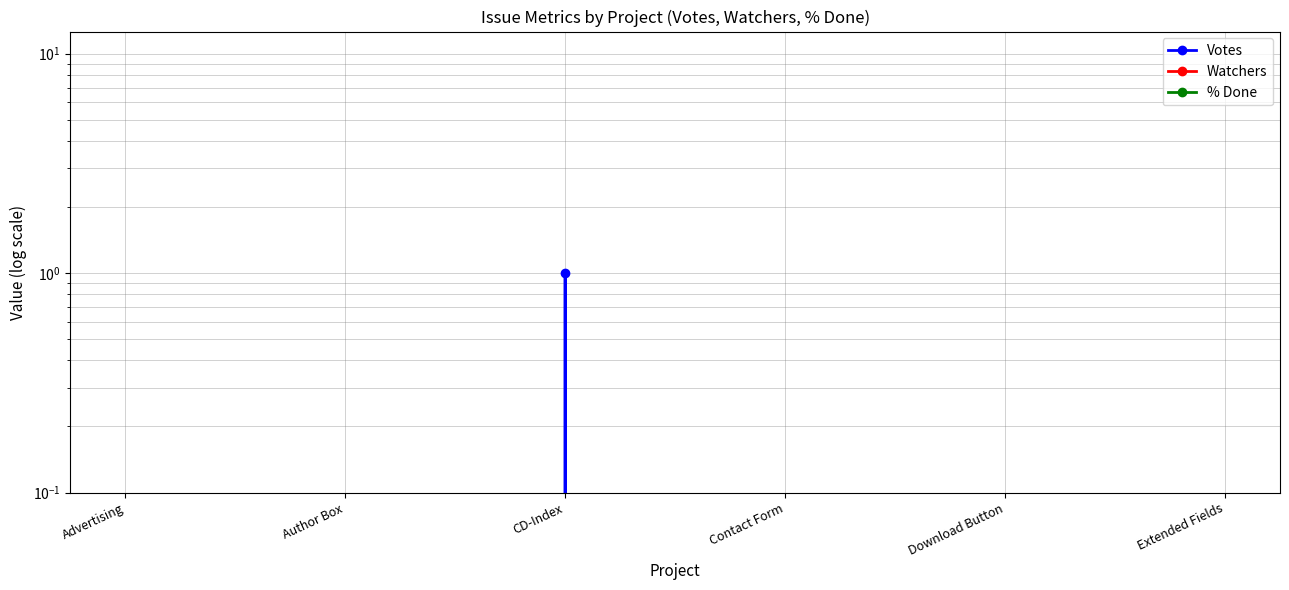

What are all the series names shown in the legend?

Votes, Watchers, % Done